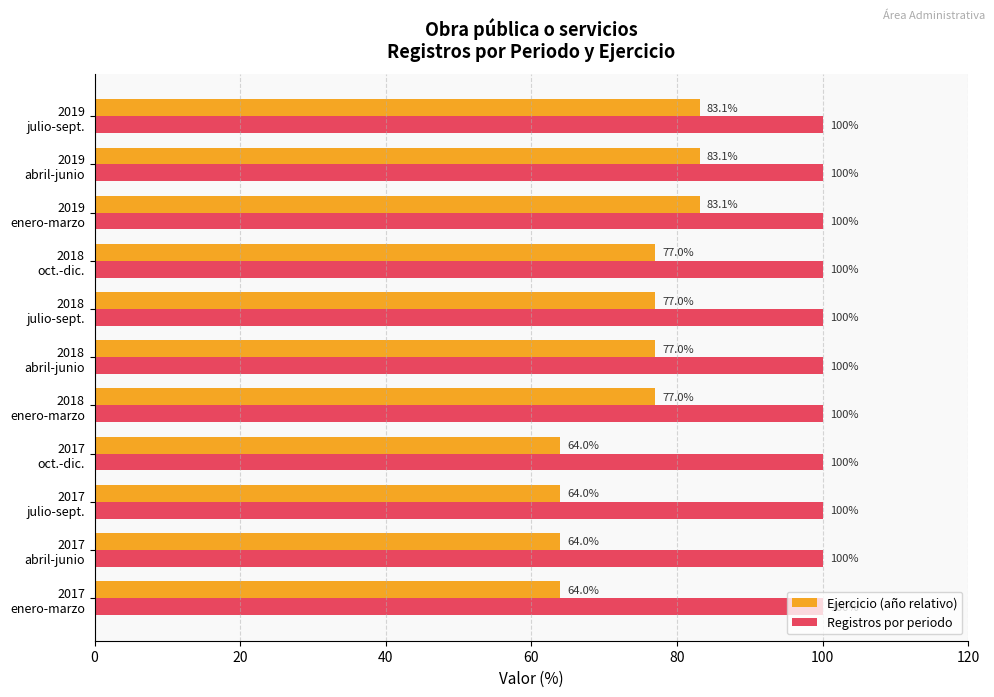

Which series has the widest spread of values?

Ejercicio (año relativo)